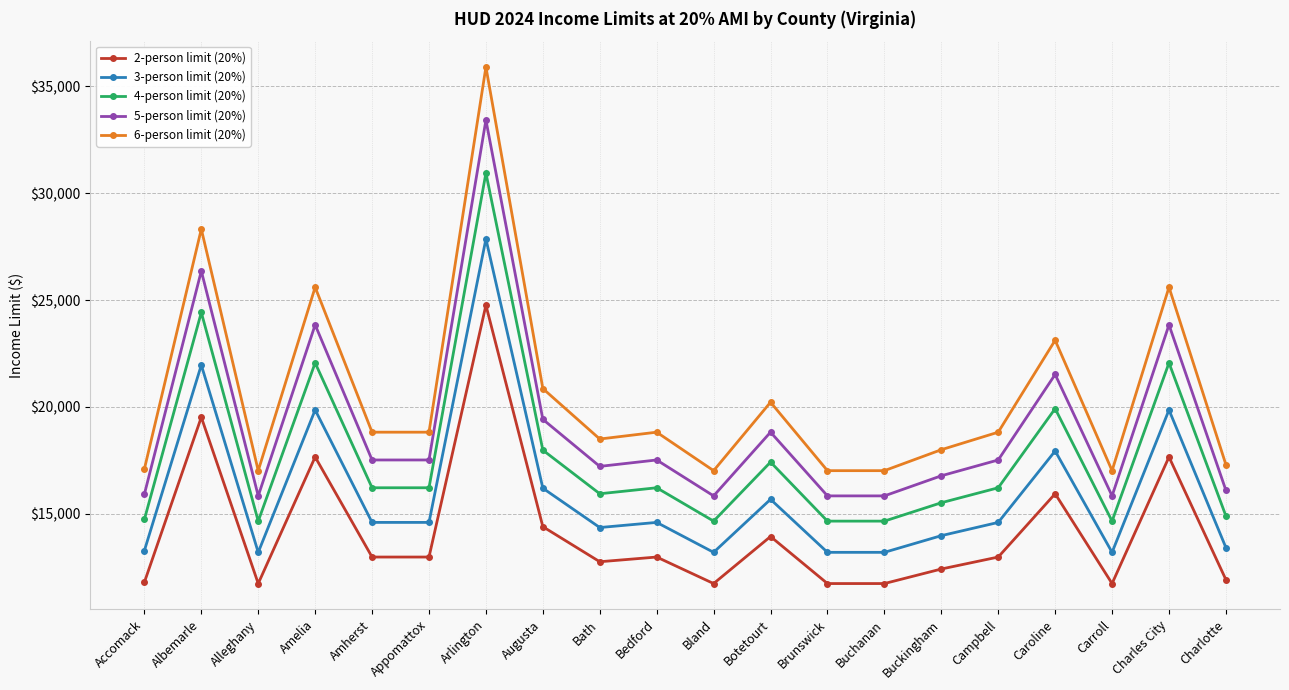

True or false: 4-person limit (20%) has a value of 19366 at Alleghany.

False